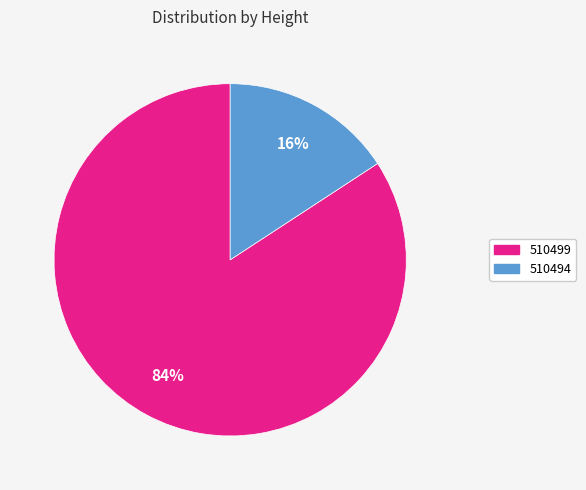

Which category has the biggest portion of the pie?

510499